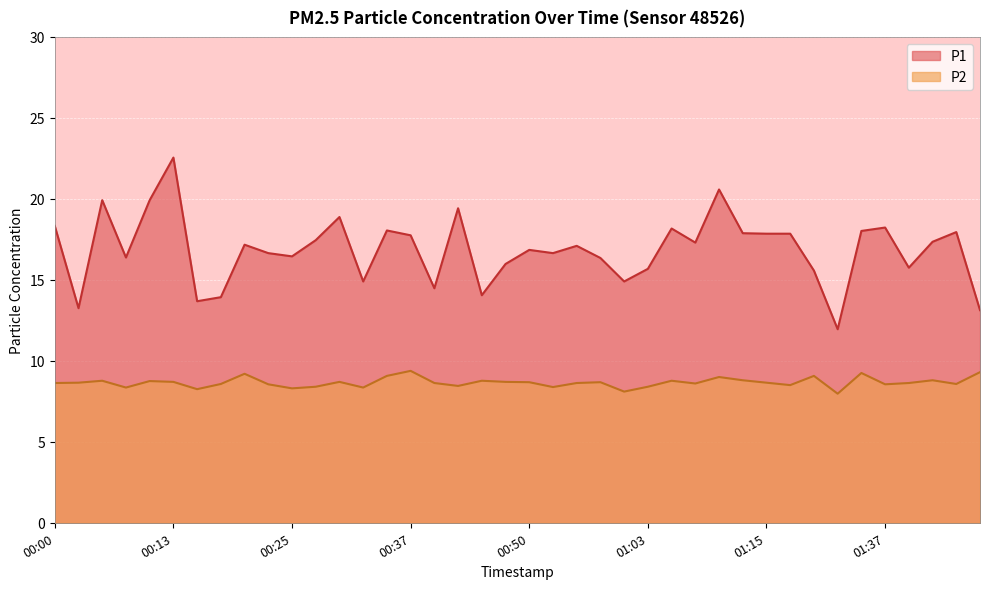

True or false: P2 and P1 cross at least once.

False